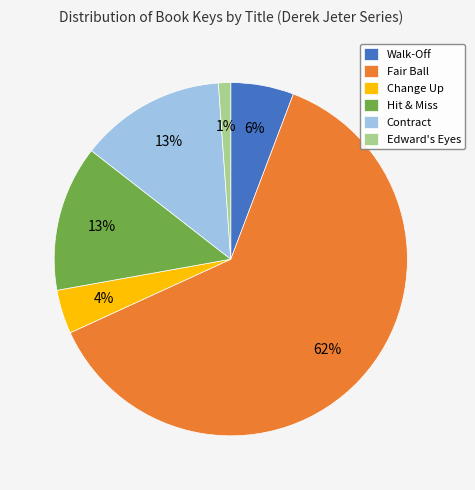

Which has a higher value, Change Up or Hit & Miss?

Hit & Miss